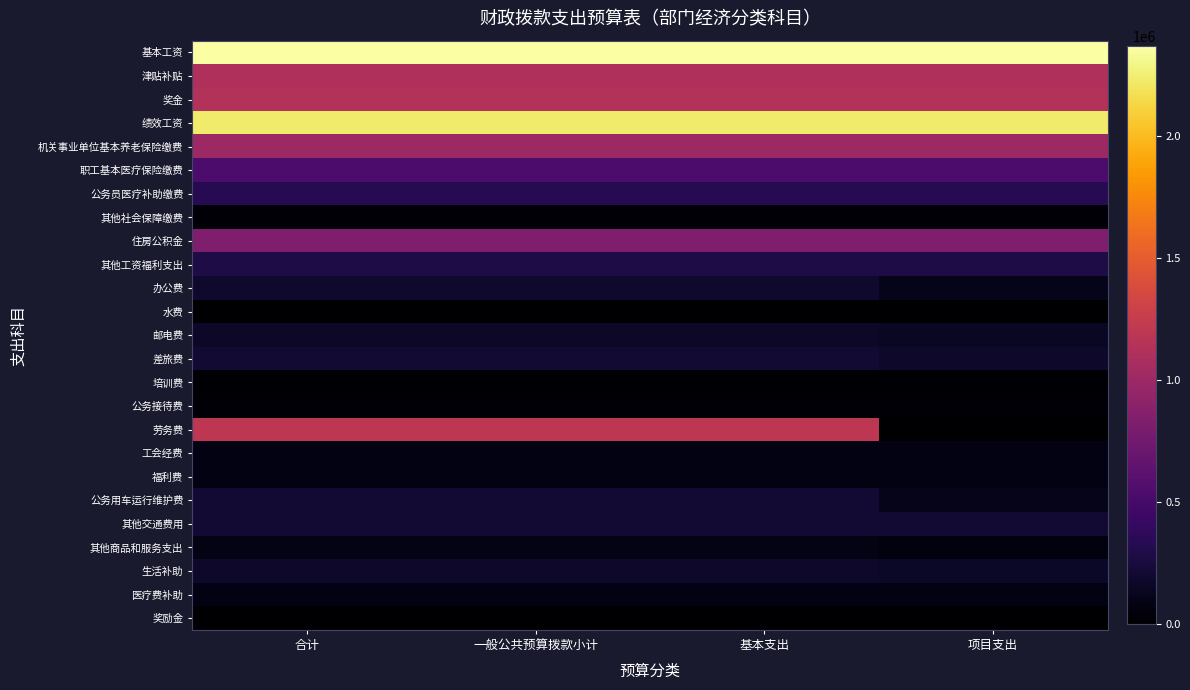

At which category does the chart reach its peak across all series?

合计